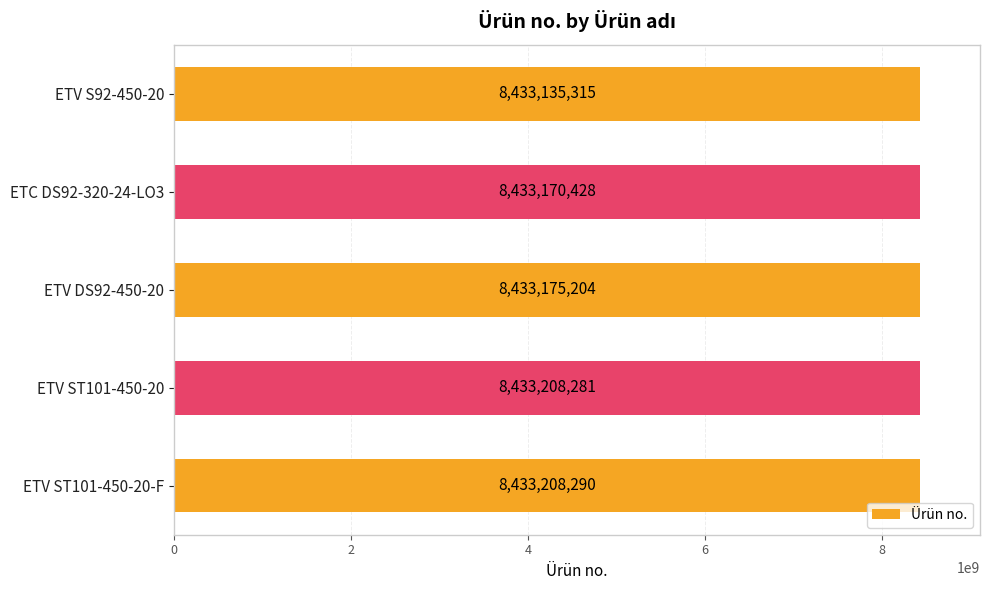

Reading bottom to top, what are all the values shown in this chart?

8433208290	8433208281	8433175204	8433170428	8433135315